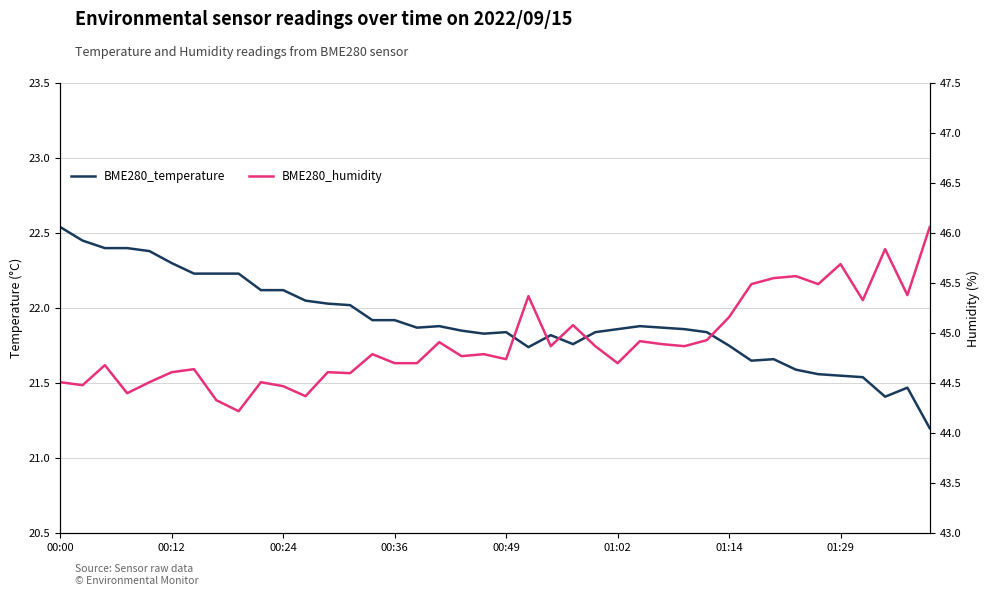

Which has a higher value, 33 or 34?

33